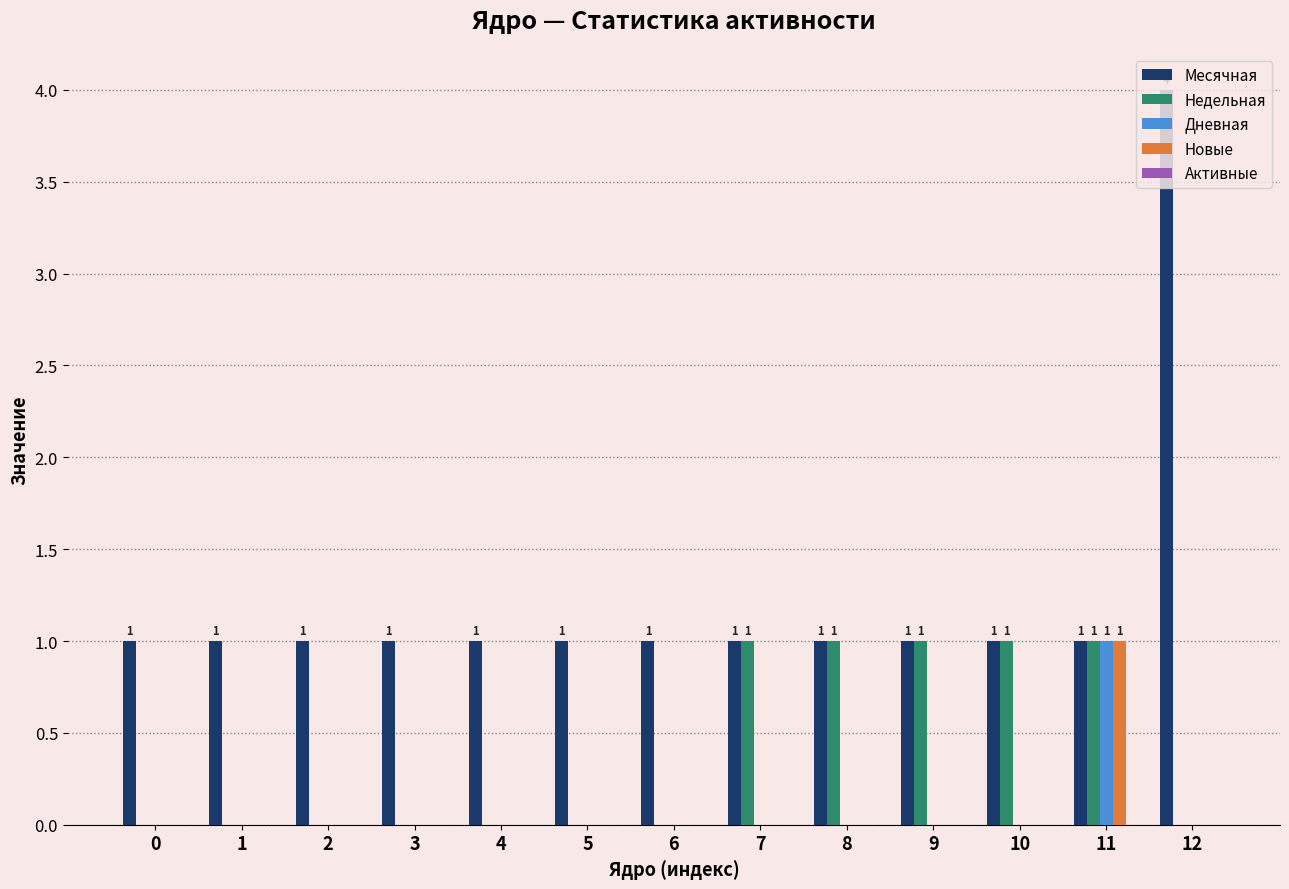

Is the value of Новые at 11 greater than the value of Дневная at 8?

Yes